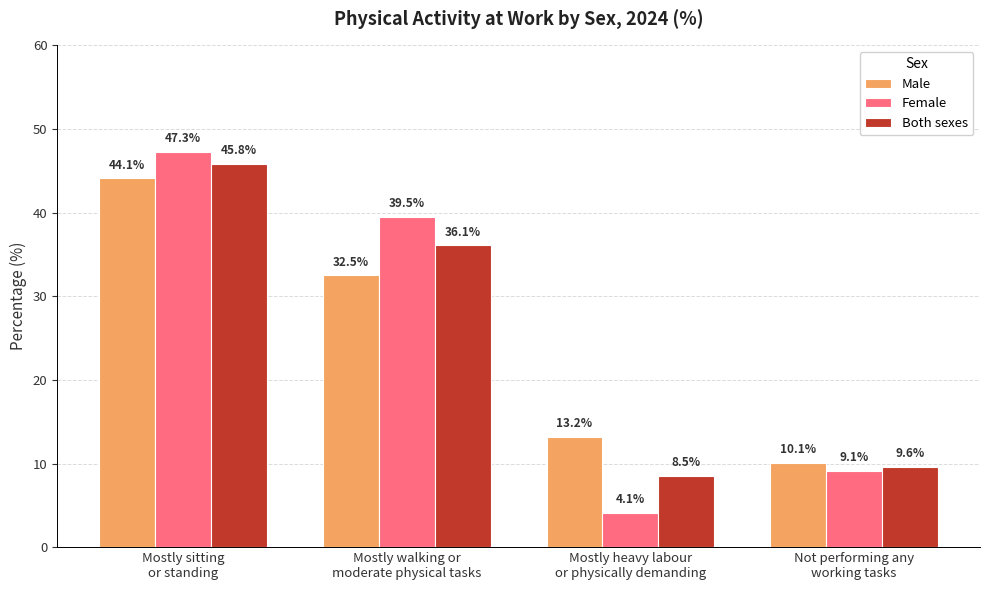

Is it true that Both sexes equals 13.9 at Mostly walking or
moderate physical tasks?

False